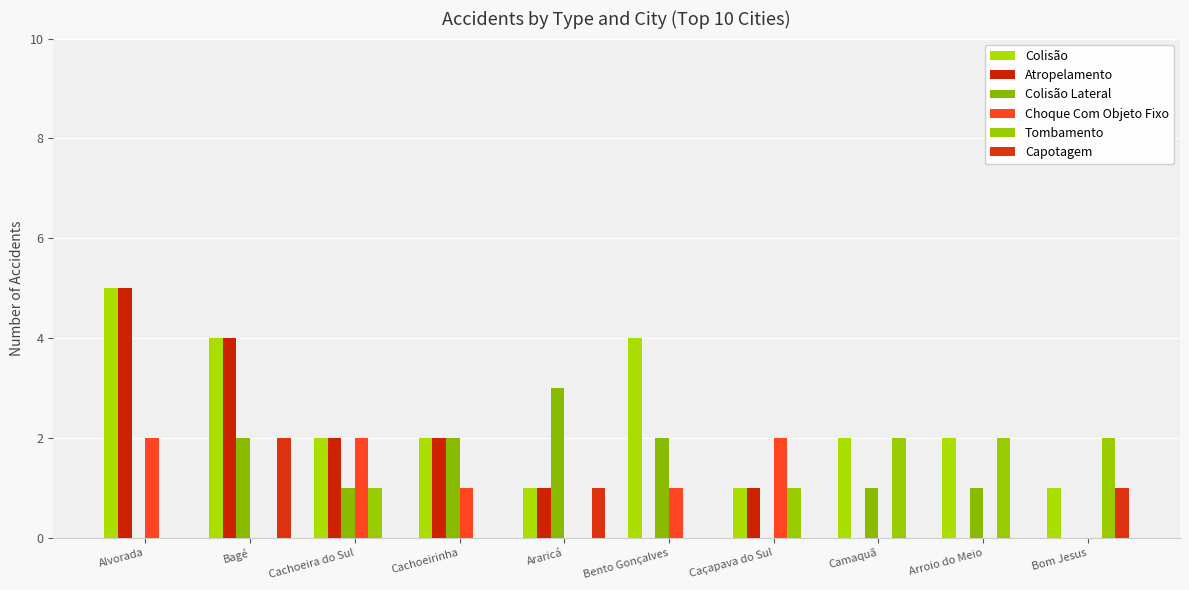

Reading left to right, extract all data points from this chart.

Colisão: Alvorada=5	Bagé=4	Cachoeira do Sul=2	Cachoeirinha=2	Araricá=1	Bento Gonçalves=4	Caçapava do Sul=1	Camaquã=2	Arroio do Meio=2	Bom Jesus=1
Atropelamento: Alvorada=5	Bagé=4	Cachoeira do Sul=2	Cachoeirinha=2	Araricá=1	Bento Gonçalves=0	Caçapava do Sul=1	Camaquã=0	Arroio do Meio=0	Bom Jesus=0
Colisão Lateral: Alvorada=0	Bagé=2	Cachoeira do Sul=1	Cachoeirinha=2	Araricá=3	Bento Gonçalves=2	Caçapava do Sul=0	Camaquã=1	Arroio do Meio=1	Bom Jesus=0
Choque Com Objeto Fixo: Alvorada=2	Bagé=0	Cachoeira do Sul=2	Cachoeirinha=1	Araricá=0	Bento Gonçalves=1	Caçapava do Sul=2	Camaquã=0	Arroio do Meio=0	Bom Jesus=0
Tombamento: Alvorada=0	Bagé=0	Cachoeira do Sul=1	Cachoeirinha=0	Araricá=0	Bento Gonçalves=0	Caçapava do Sul=1	Camaquã=2	Arroio do Meio=2	Bom Jesus=2
Capotagem: Alvorada=0	Bagé=2	Cachoeira do Sul=0	Cachoeirinha=0	Araricá=1	Bento Gonçalves=0	Caçapava do Sul=0	Camaquã=0	Arroio do Meio=0	Bom Jesus=1